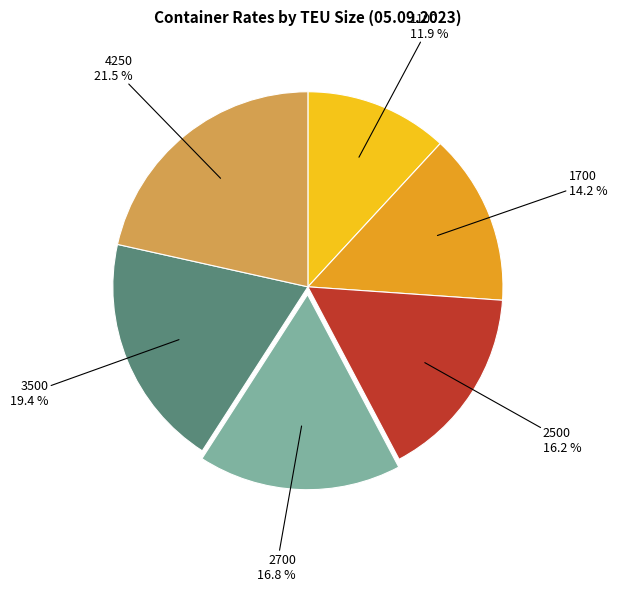

How many segments does this pie chart have?

6